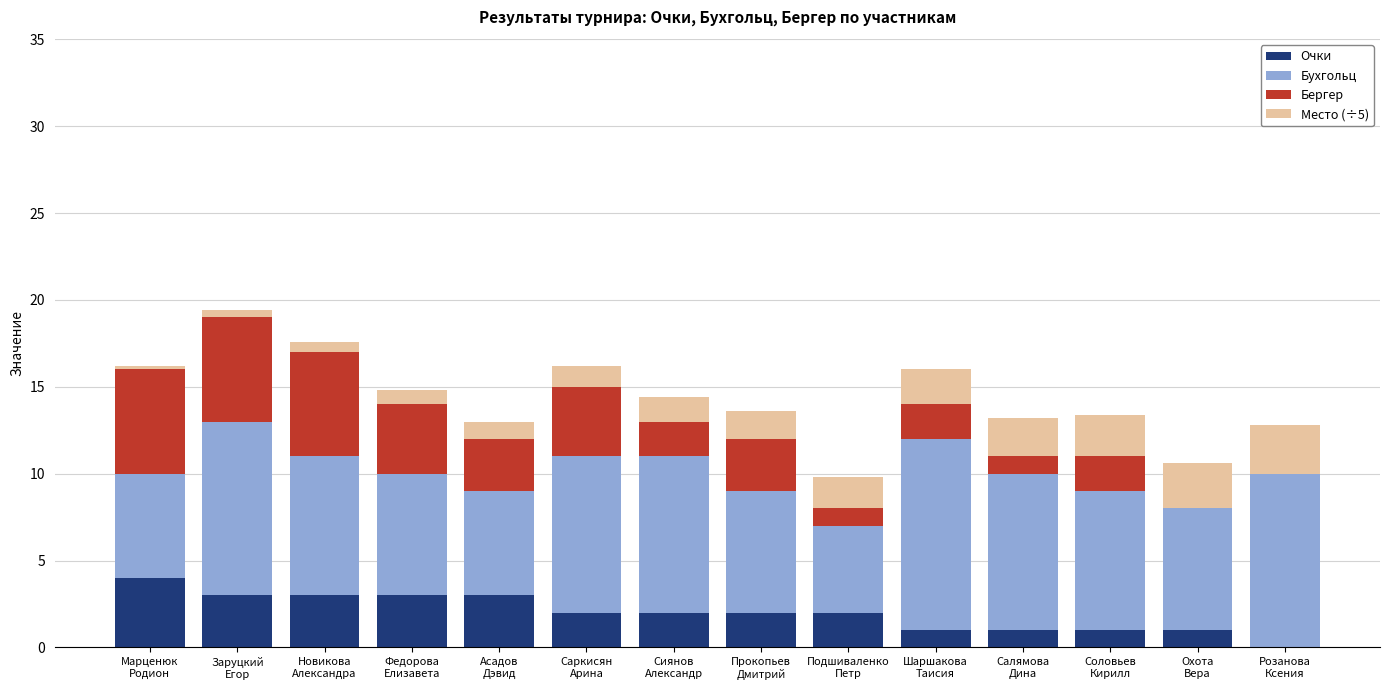

What is the sum of all Очки values?

28.0